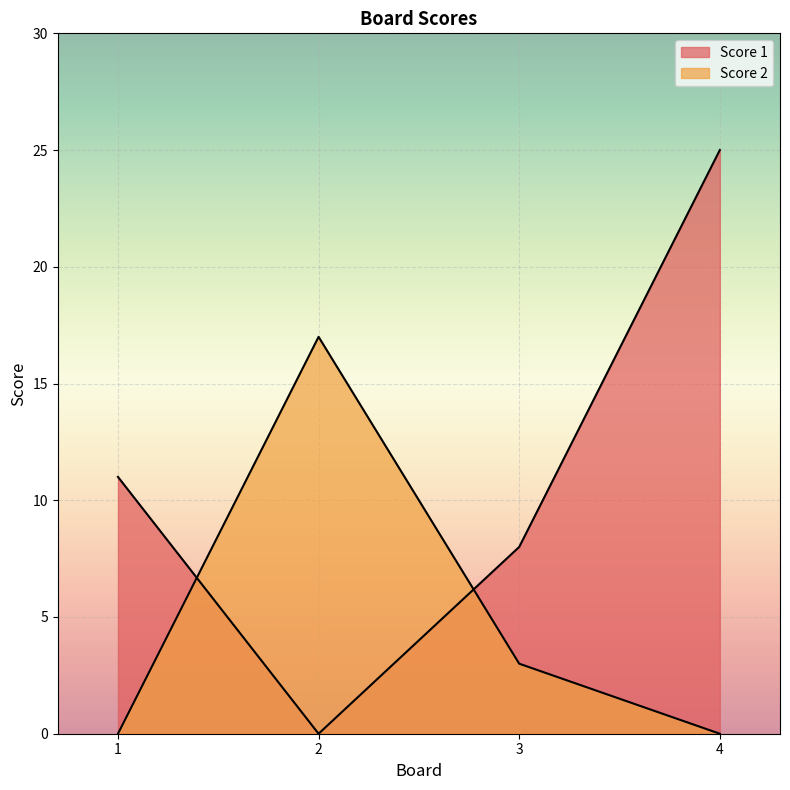

What is the spread (max minus min) of values at 1?

11